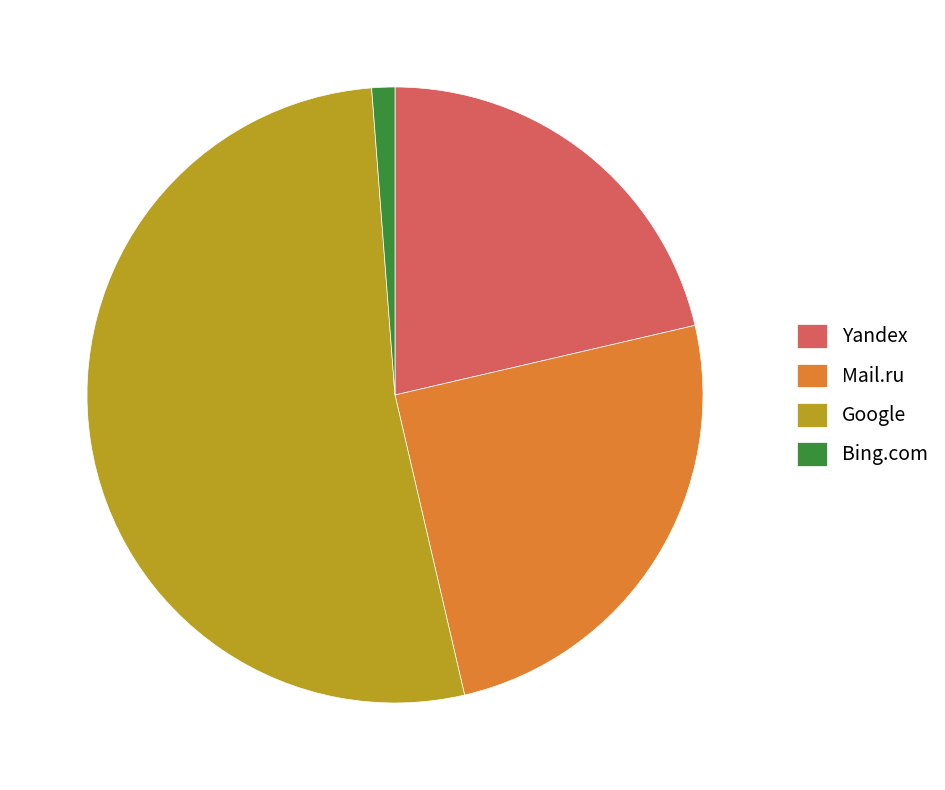

How many slices are in this pie chart?

4